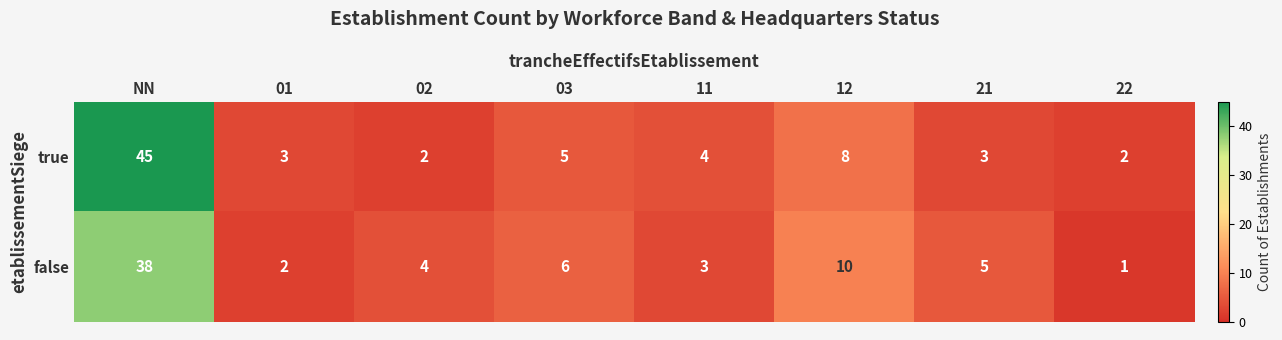

What is the greatest value displayed?

45